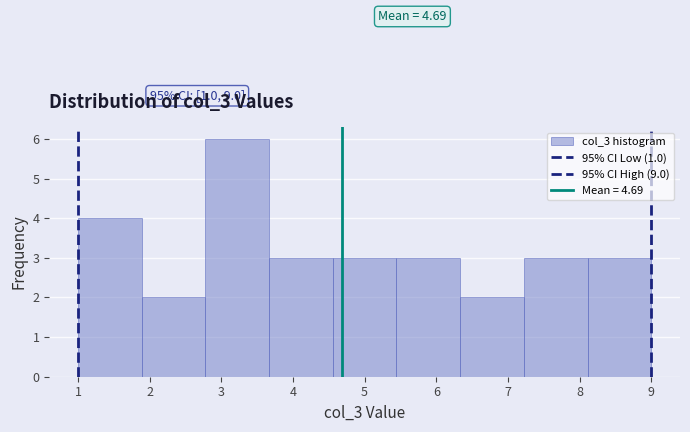

Over which range of the x-axis is the bar tallest?

2.8 to 3.7